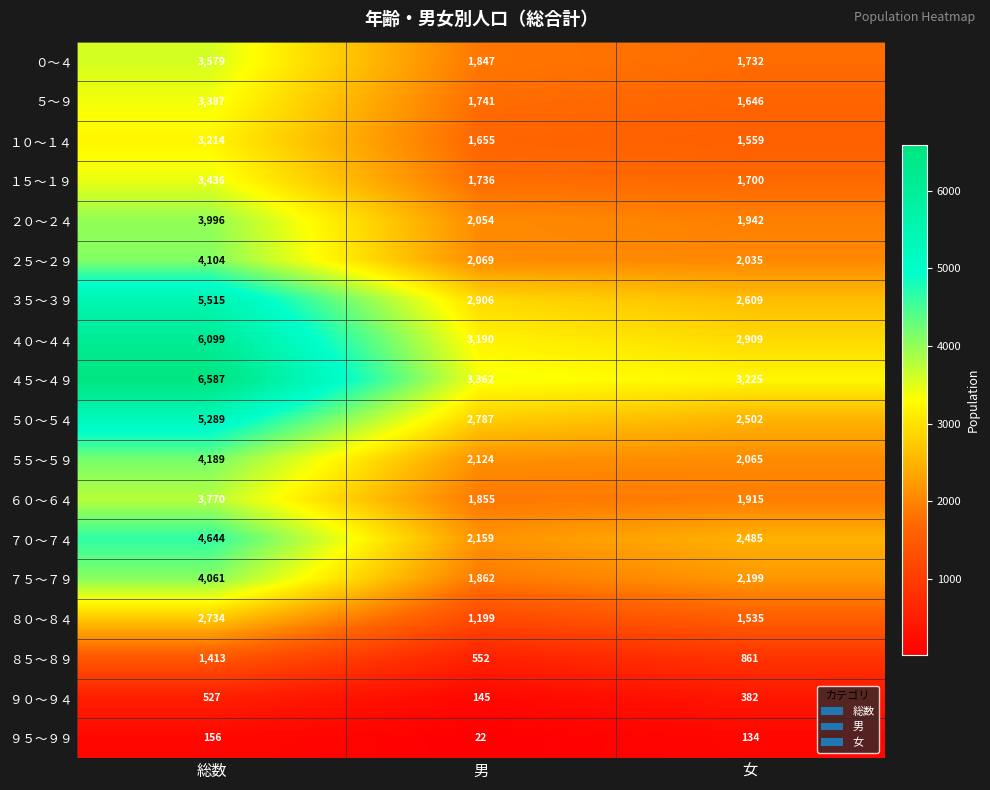

True or false: ５５～５９ has a value of 5572 at 総数.

False